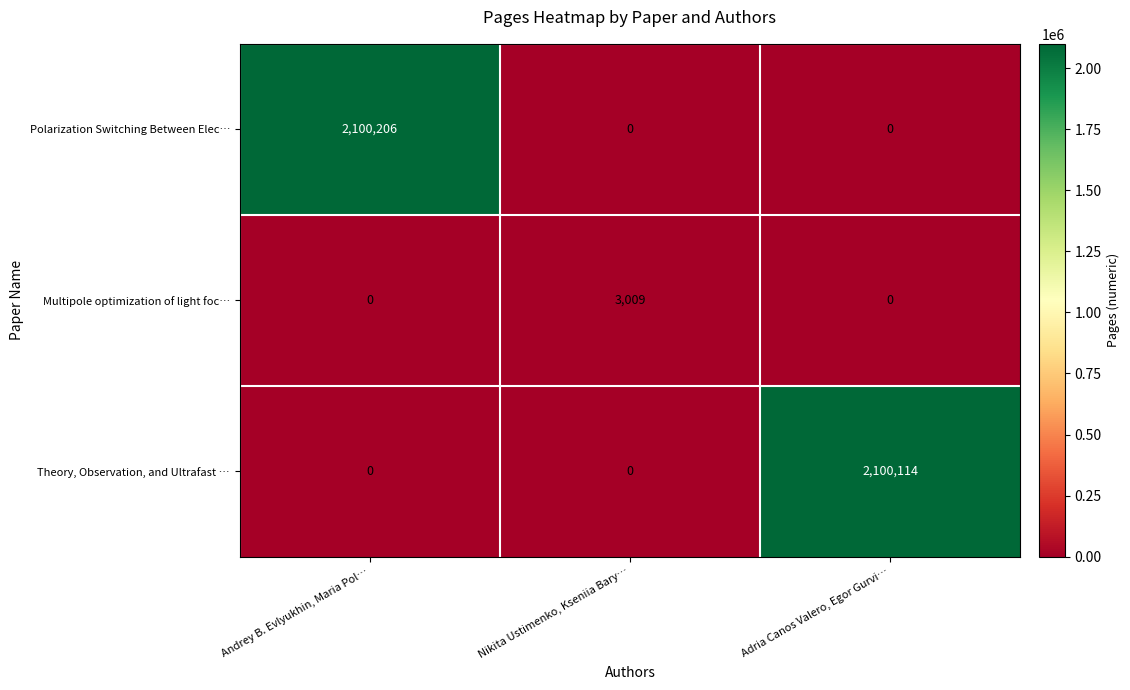

Reading left to right, list all the values displayed in this chart.

Polarization Switching Between Elec…: Andrey B. Evlyukhin, Maria Pol…=2100206	Nikita Ustimenko, Kseniia Bary…=0	Adria Сanos Valero, Egor Gurvi…=0
Multipole optimization of light foc…: Andrey B. Evlyukhin, Maria Pol…=0	Nikita Ustimenko, Kseniia Bary…=3009	Adria Сanos Valero, Egor Gurvi…=0
Theory, Observation, and Ultrafast …: Andrey B. Evlyukhin, Maria Pol…=0	Nikita Ustimenko, Kseniia Bary…=0	Adria Сanos Valero, Egor Gurvi…=2100114